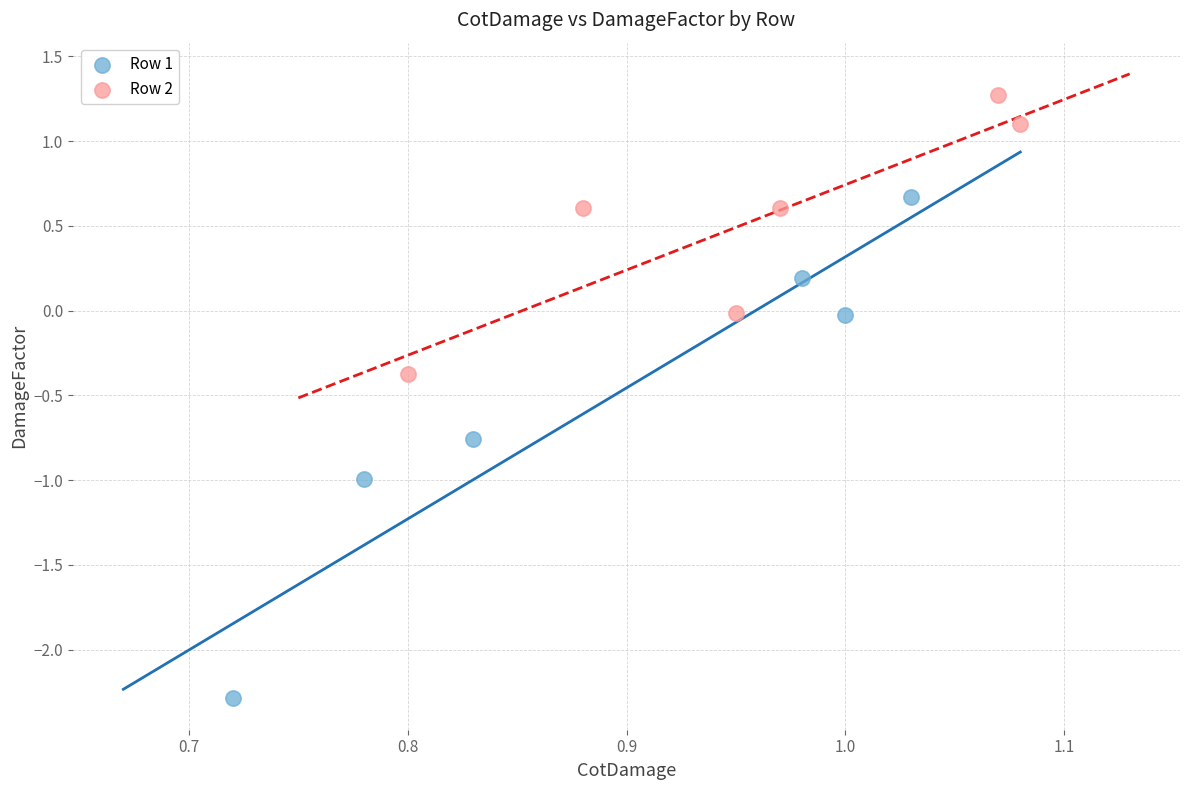

Which series reaches the minimum Y coordinate?

Row 1